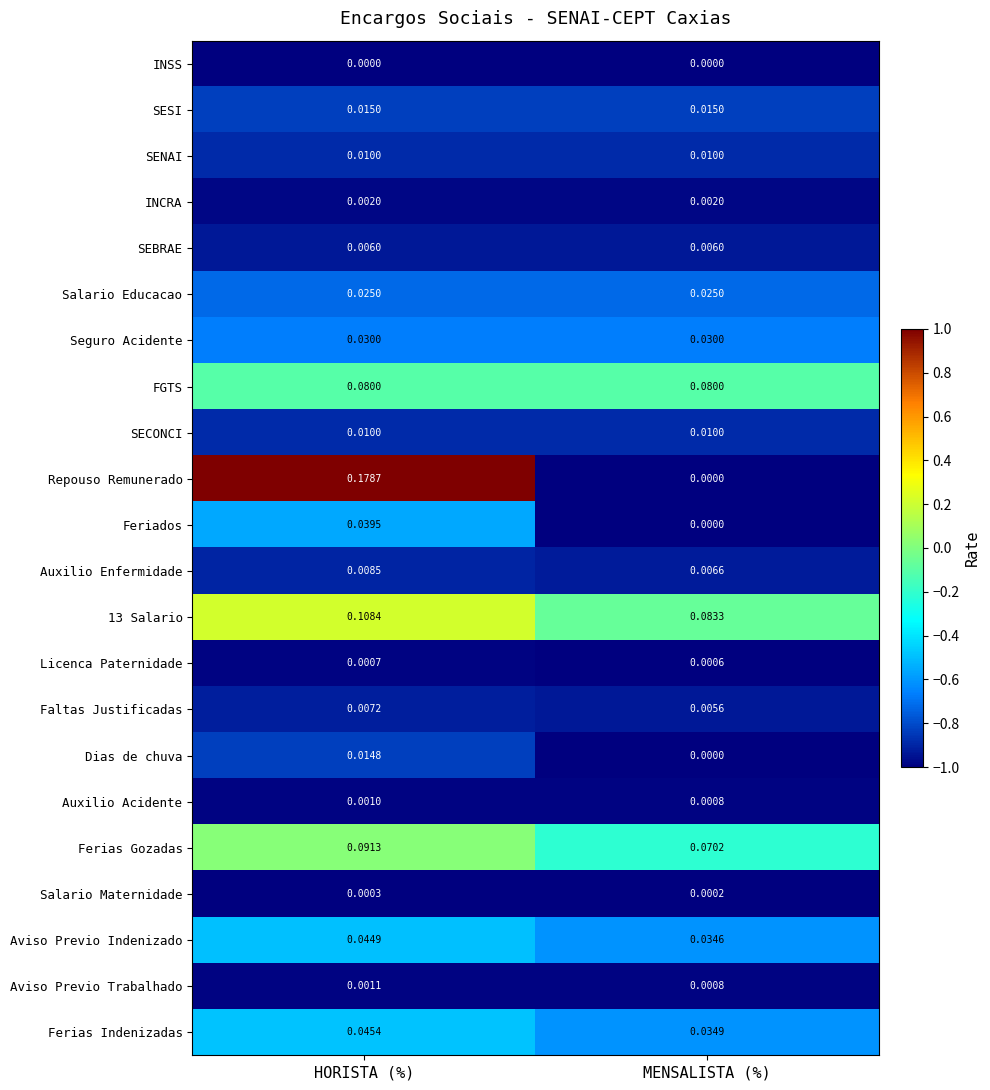

Is the value of Repouso Remunerado at HORISTA (%) greater than the value of SESI at MENSALISTA (%)?

Yes